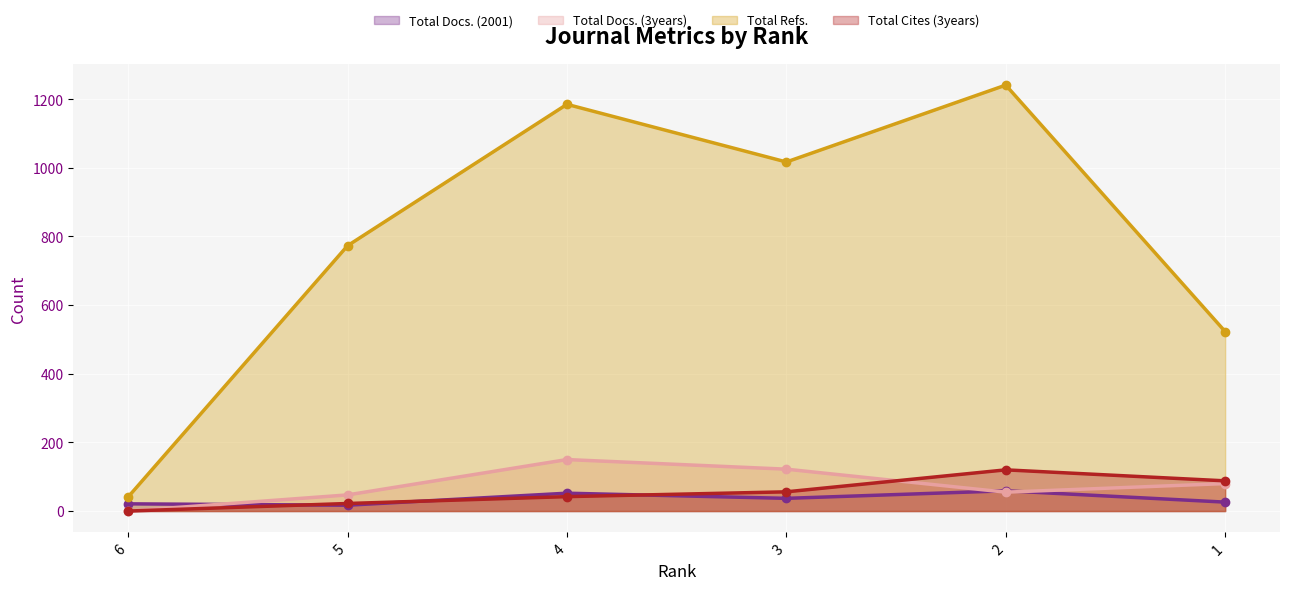

Which category has the lowest value in the Total Docs. (2001) series?

5